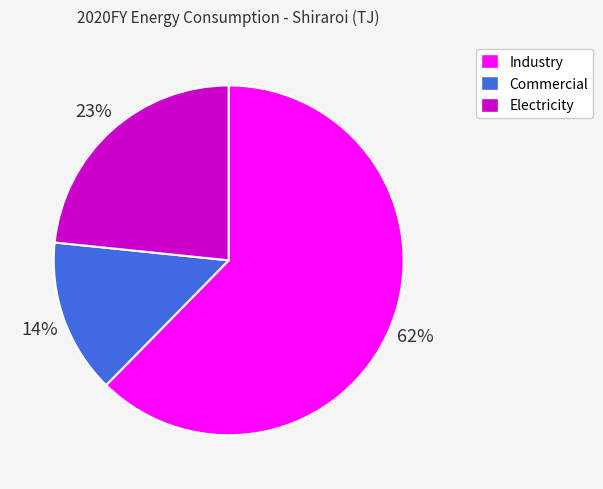

What percentage is the Commercial slice, to the nearest percent?

14%